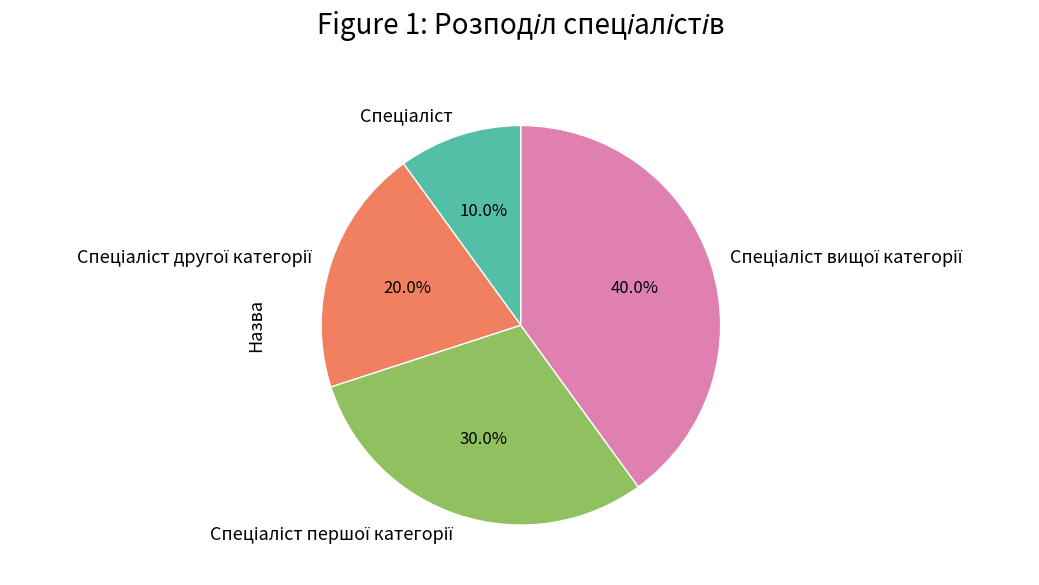

Does any single category account for the majority?

No